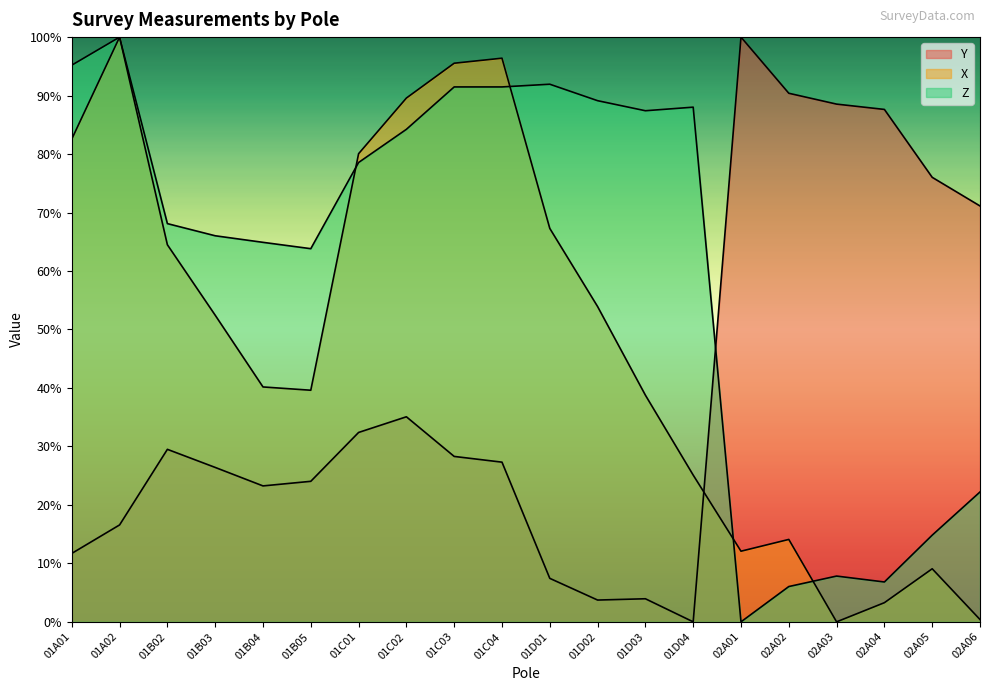

Between which two adjacent categories do X and Y first intersect?

01D04 and 02A01